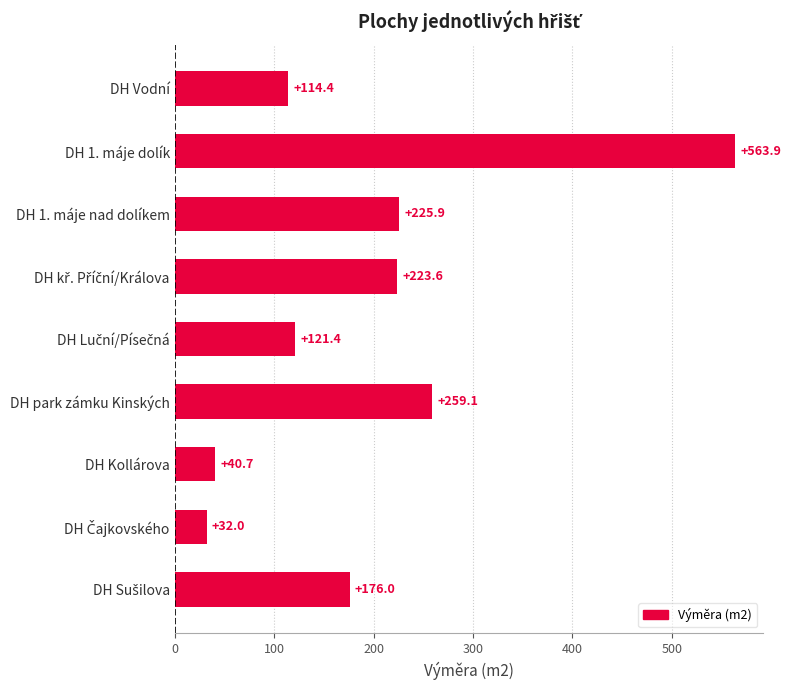

Does the chart contain any negative values?

No